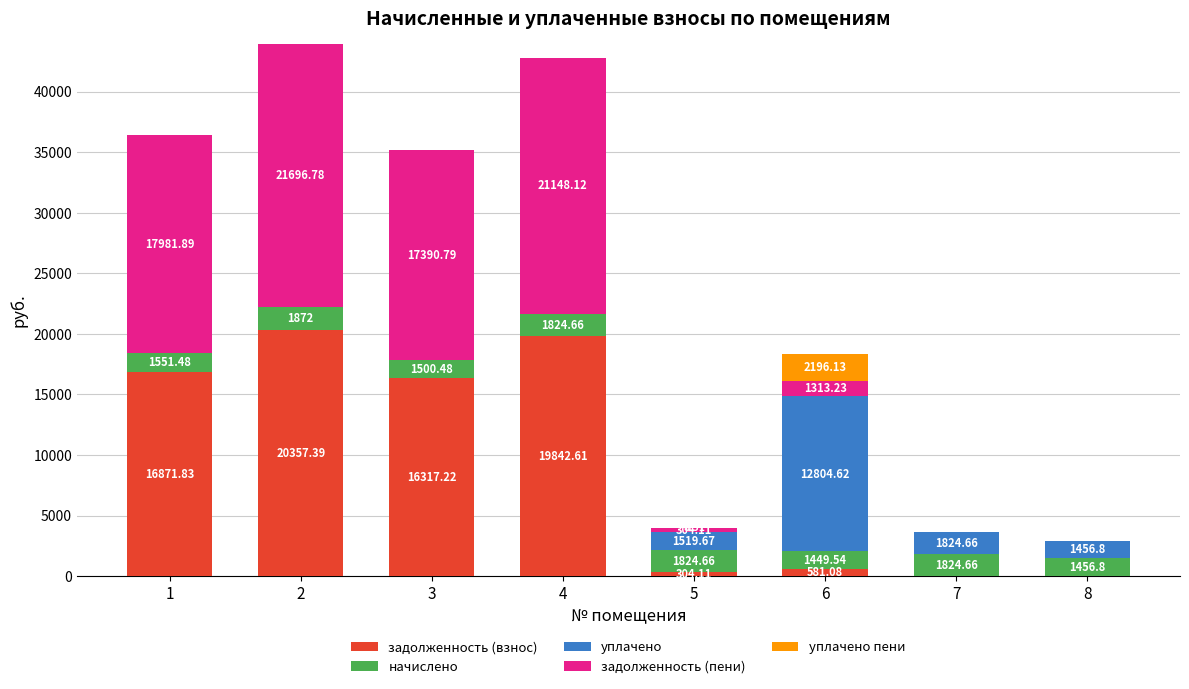

Are the bars horizontal?

No